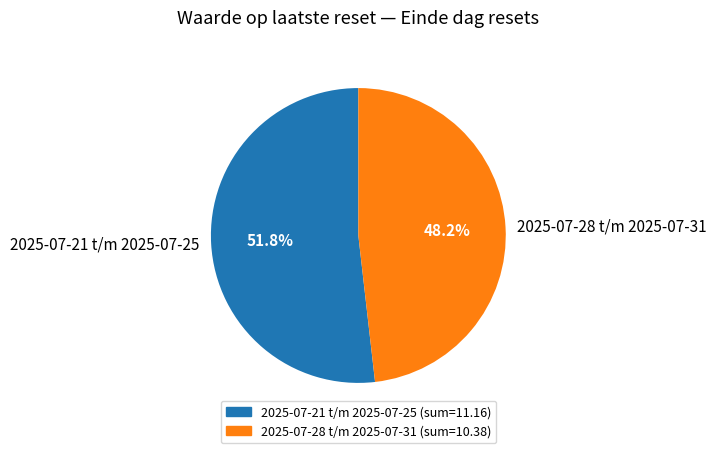

Which has a higher value, 2025-07-21 t/m 2025-07-25 or 2025-07-28 t/m 2025-07-31?

2025-07-21 t/m 2025-07-25